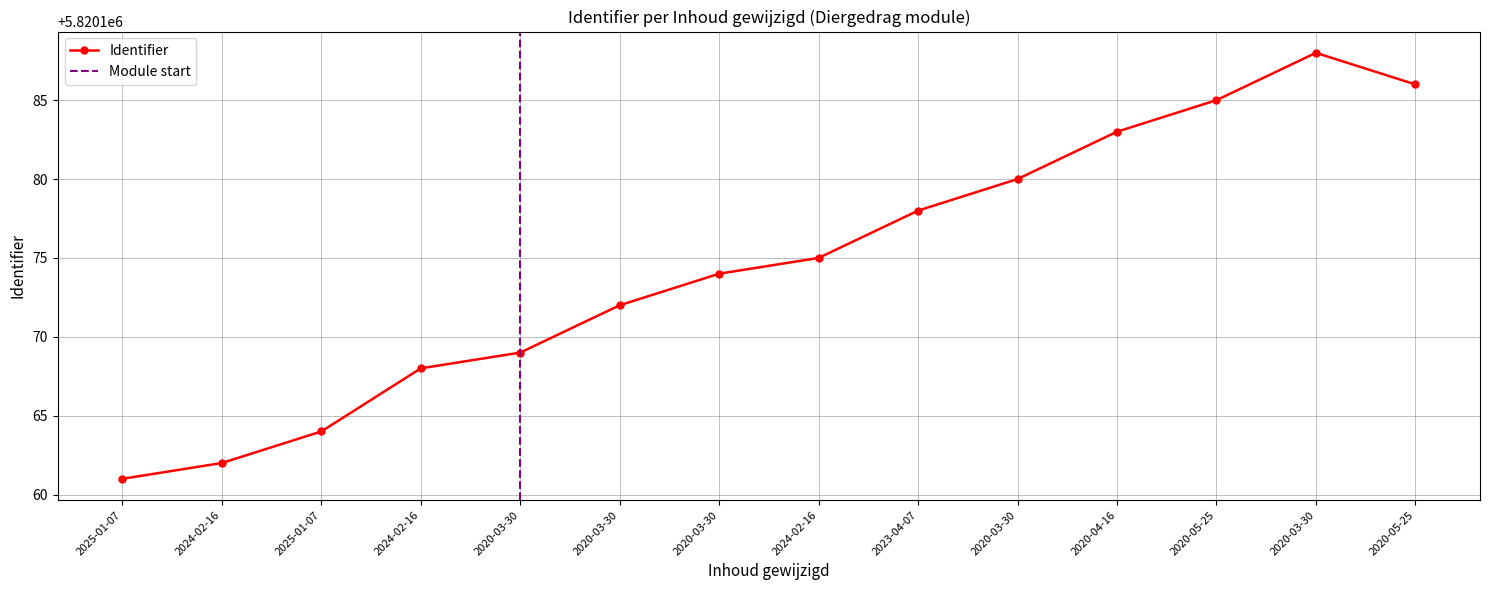

What is the difference between the maximum and minimum values?

27